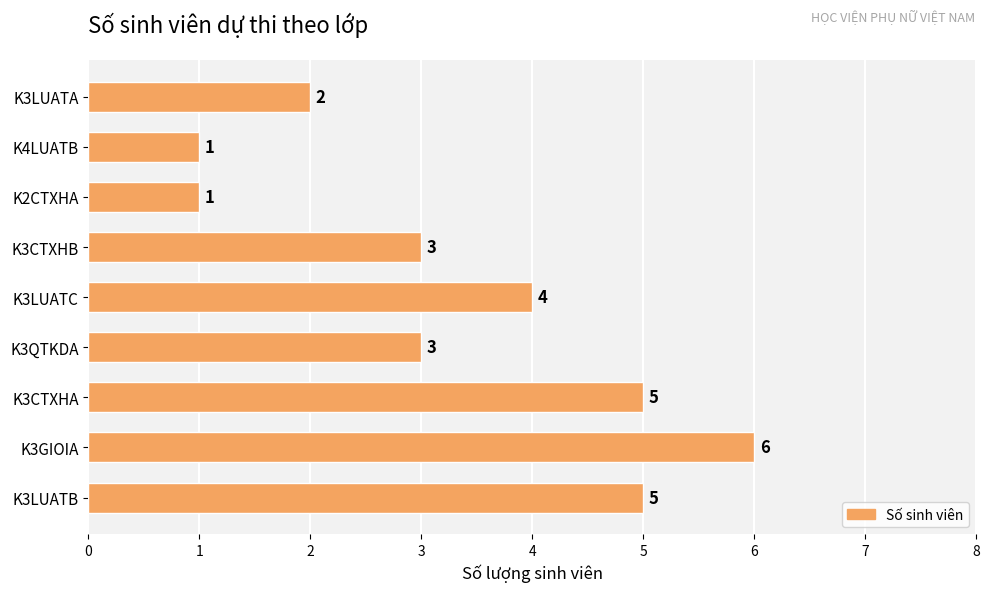

Reading bottom to top, what are all the values shown in this chart?

5	6	5	3	4	3	1	1	2